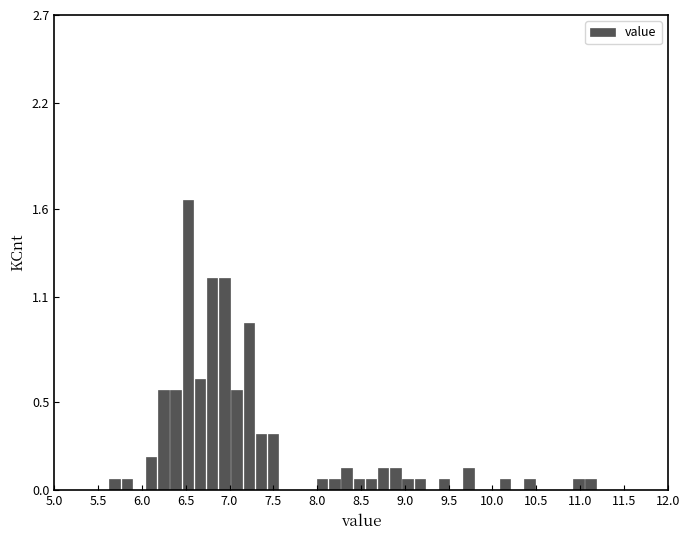

Read against the x-axis, roughly where is the centre of the tallest bar?

6.50